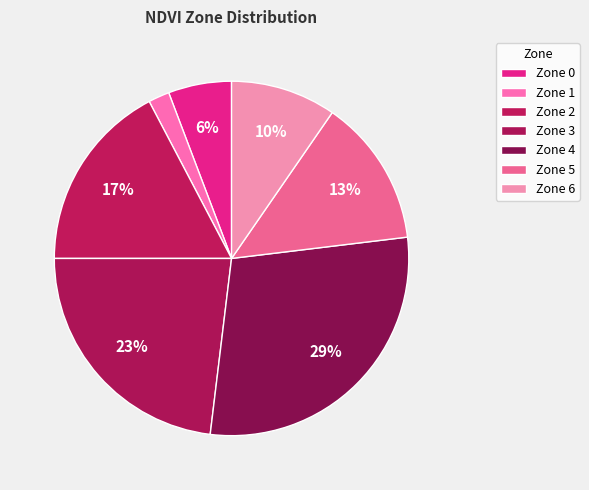

How much of the chart is everything except Zone 5?

86.5%